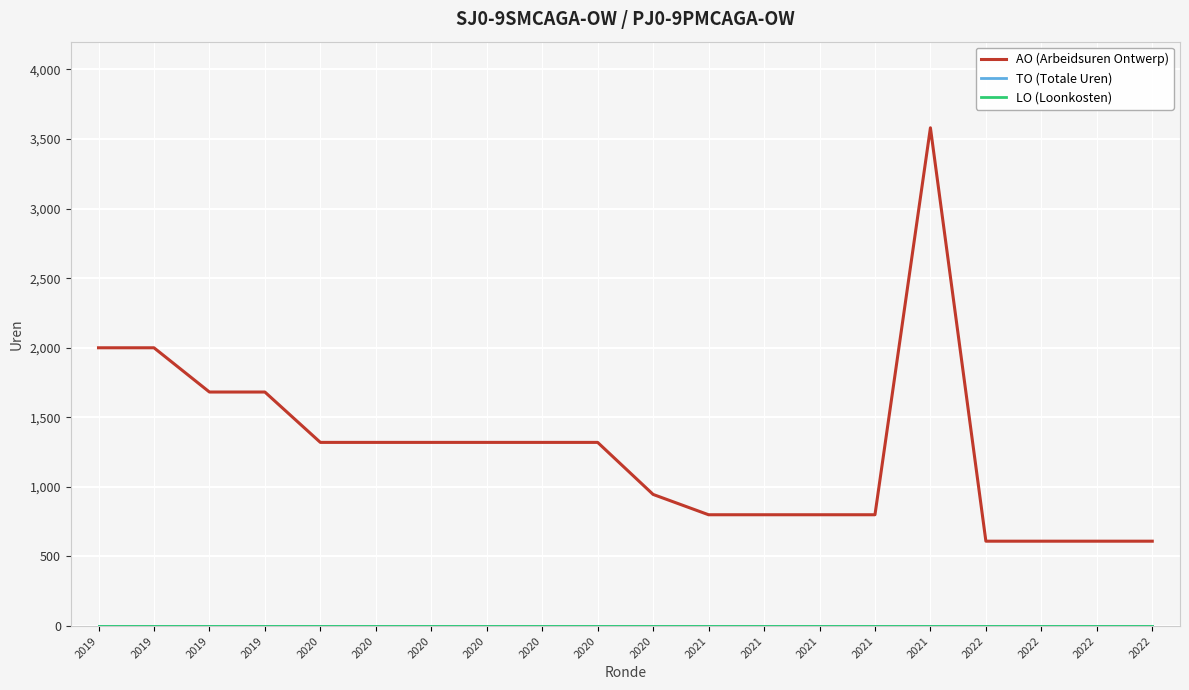

Which series has the largest total across all categories?

AO (Arbeidsuren Ontwerp)